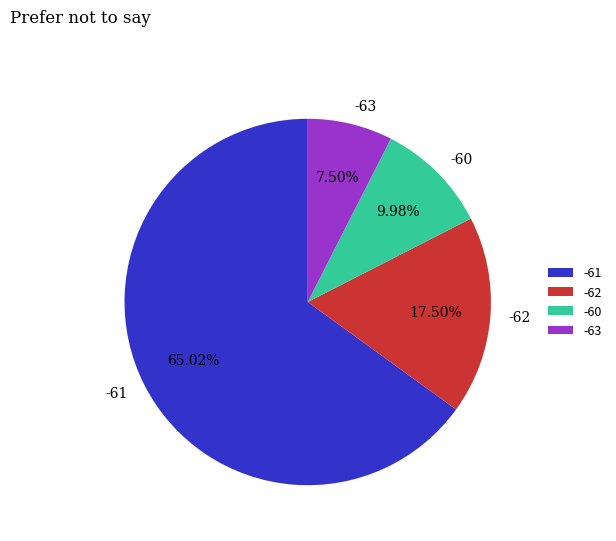

Rank the categories by value from highest to lowest.

-61, -62, -60, -63